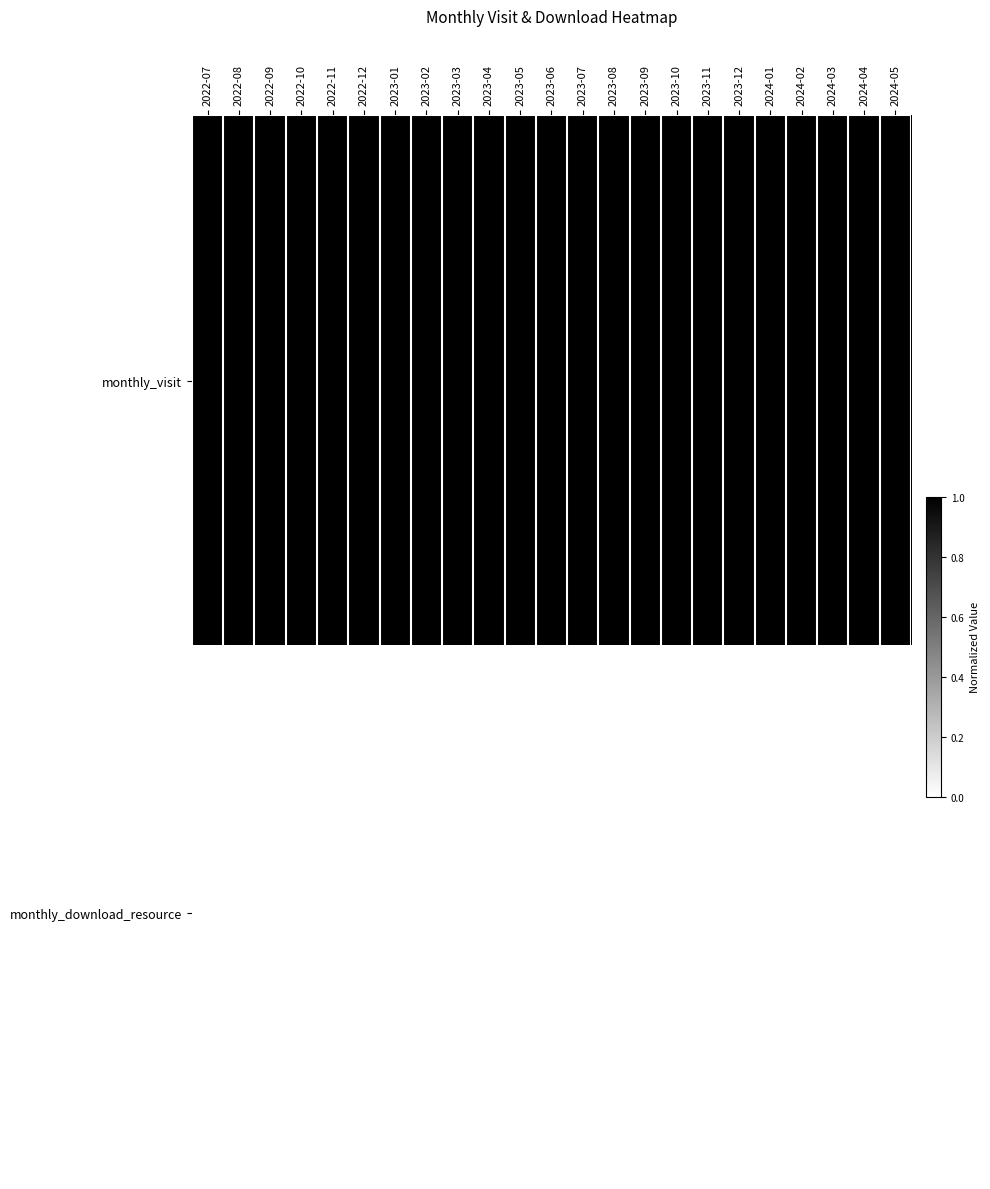

Which series has the widest spread of values?

monthly_visit